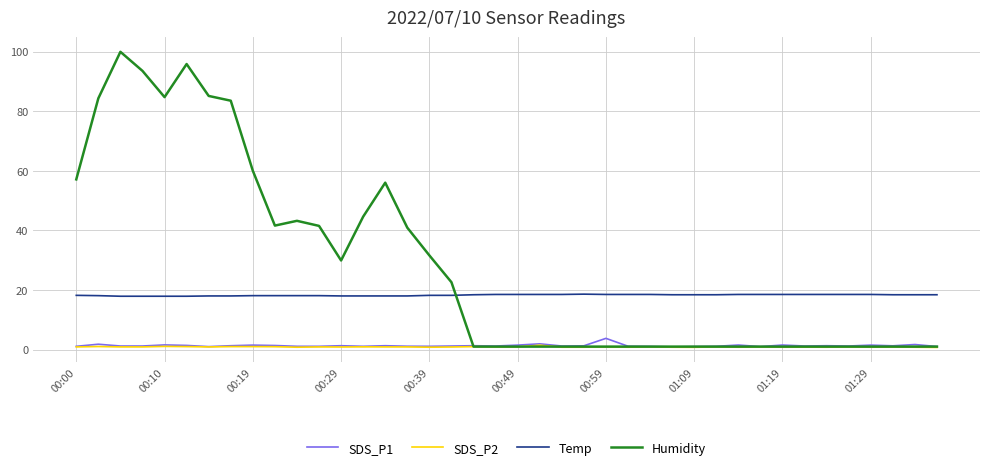

What is the maximum value for SDS_P1?

3.8